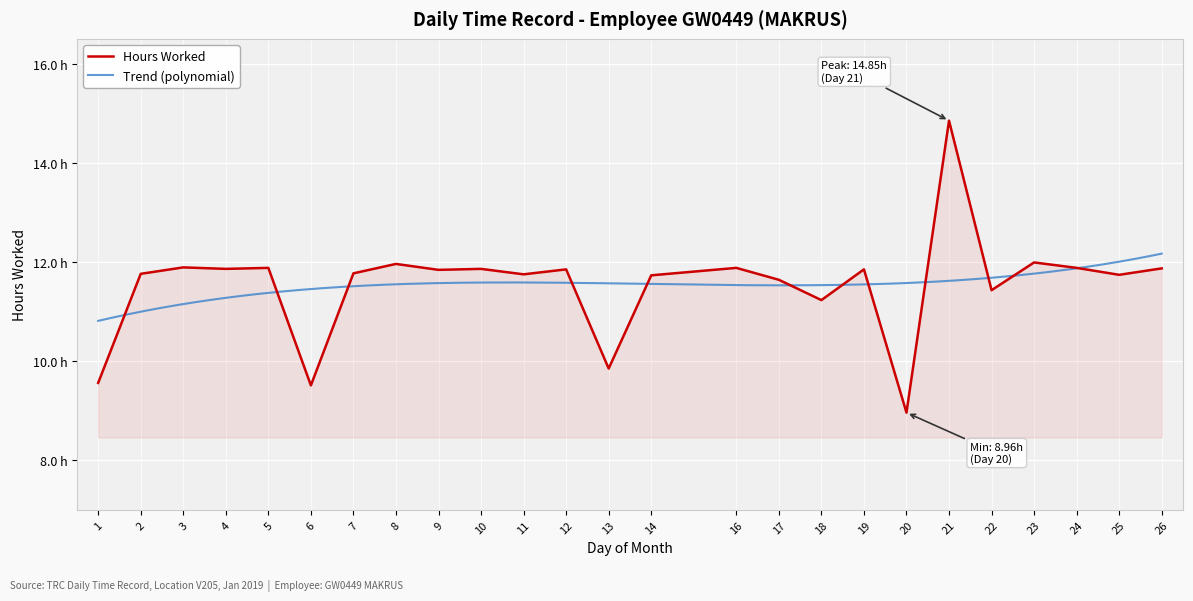

What is the value of the 17th point from the left?

11.2